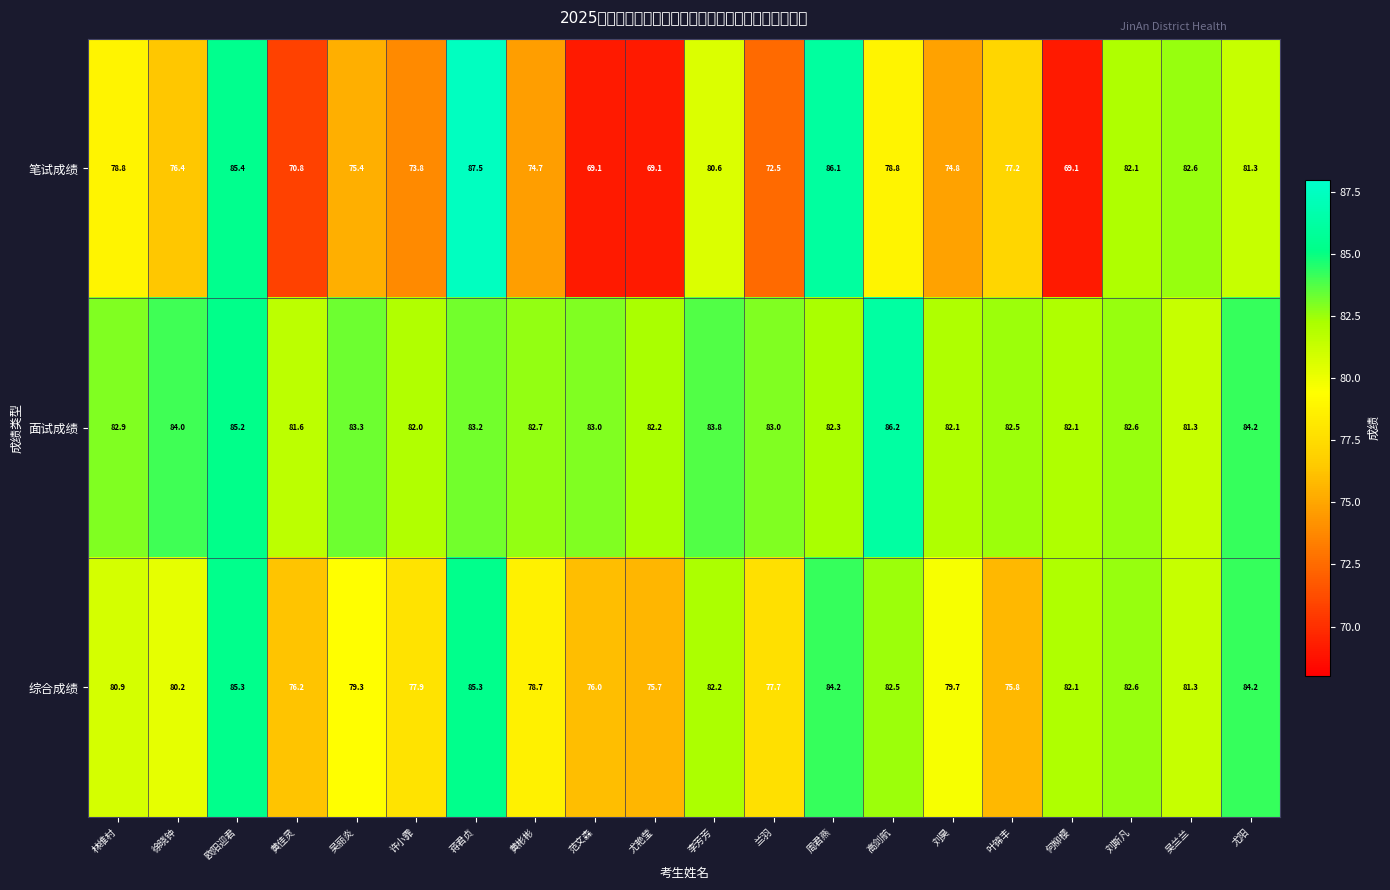

List the series in order of their peak value, highest first.

笔试成绩, 面试成绩, 综合成绩